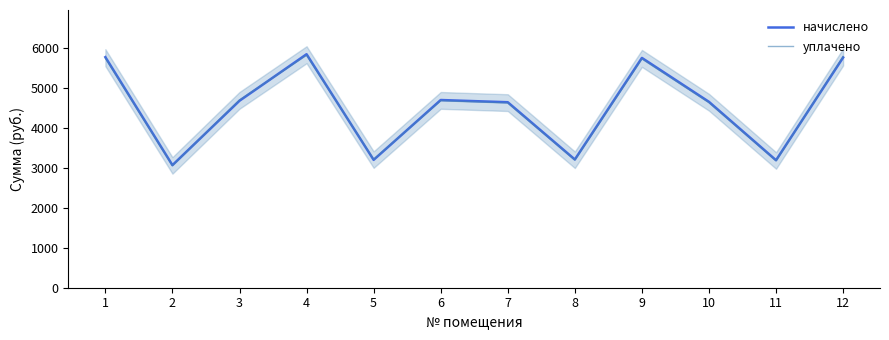

What are all the series names shown in the legend?

начислено, уплачено